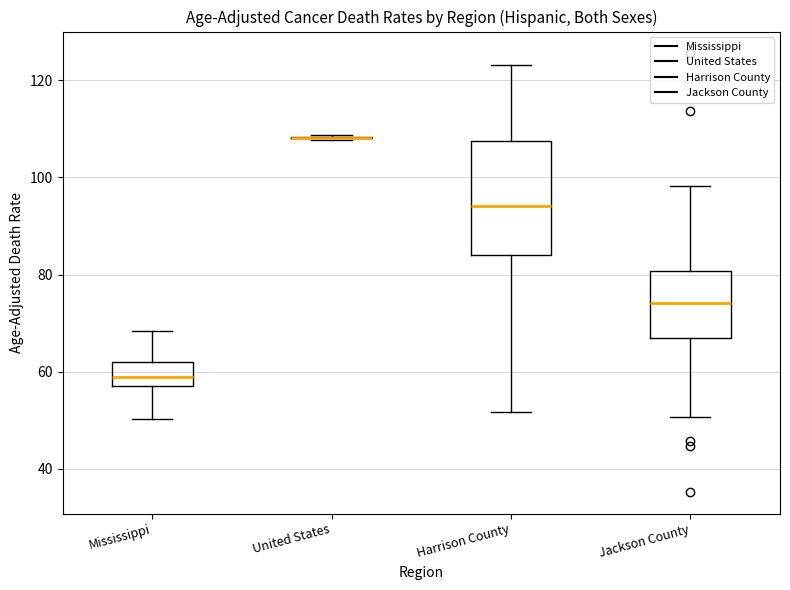

Reading left to right, transcribe this box plot: for each box, give where its median line is, the range the box spans, and where its two whiskers end, as read against the y-axis. The values are not printed on the chart, so give them approximately, as read against the axis.

Mississippi: median 58 (inside the box), box 58 to 62, whiskers 50 to 68
United States: box collapsed to a line at 108, whiskers 108 to 108
Harrison County: median 94, box 84 to 108, whiskers 52 to 124
Jackson County: median 74, box 66 to 80, whiskers 50 to 98